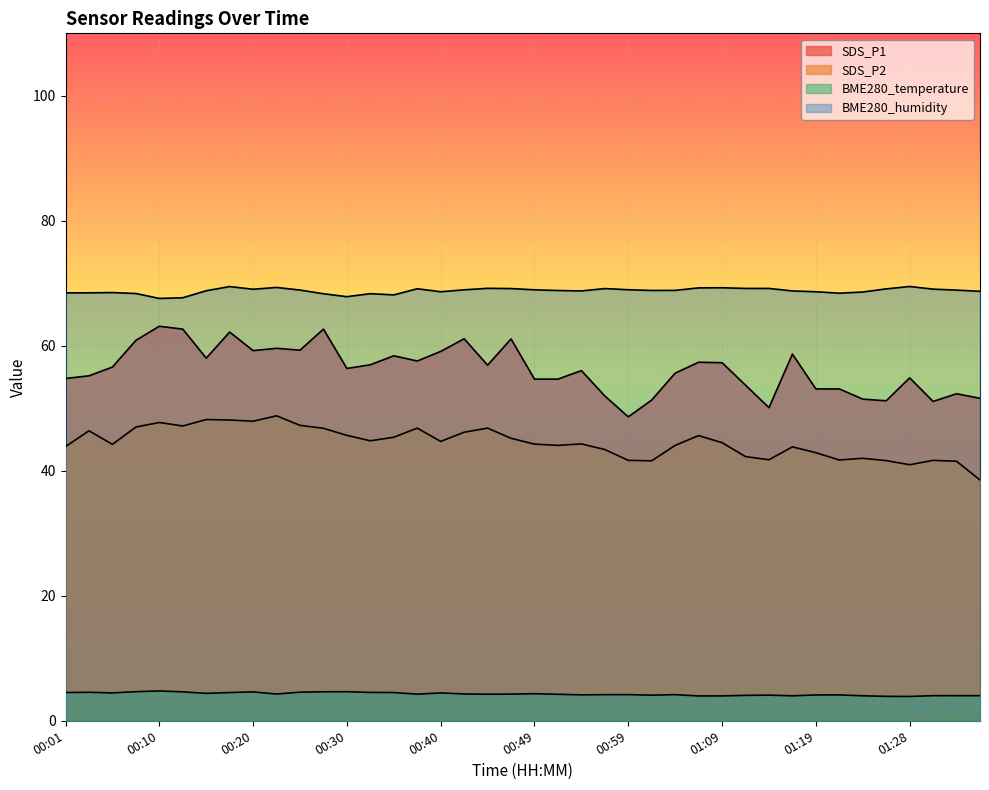

How many values in the SDS_P2 series exceed 44?

25